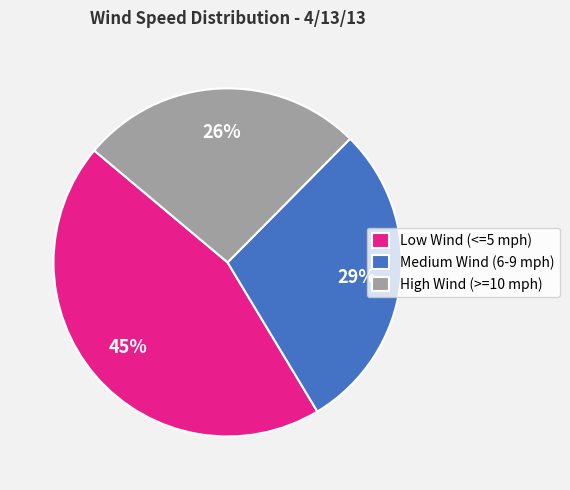

To the nearest percent, what percentage of the pie is Medium Wind (6-9 mph)?

29%